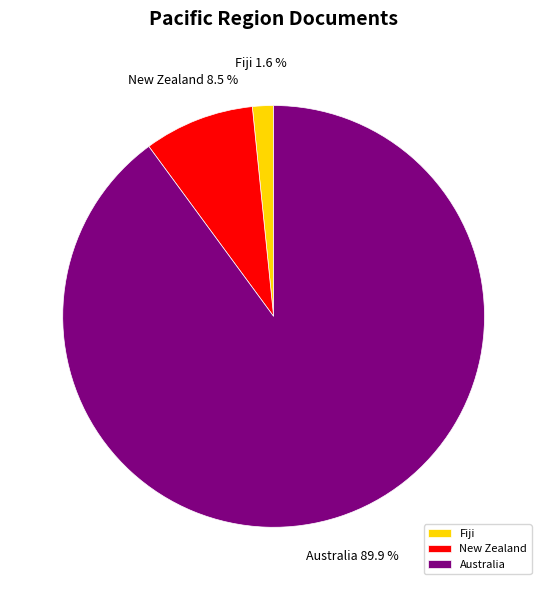

What is the total percentage of Fiji and New Zealand?

10.1%